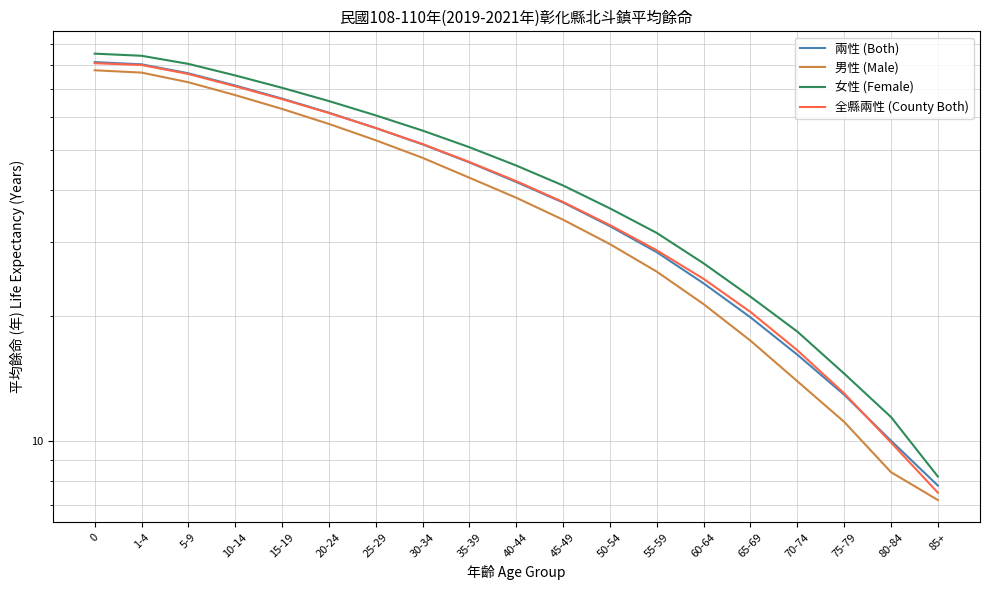

True or false: 兩性 (Both) and 女性 (Female) cross at least once.

False